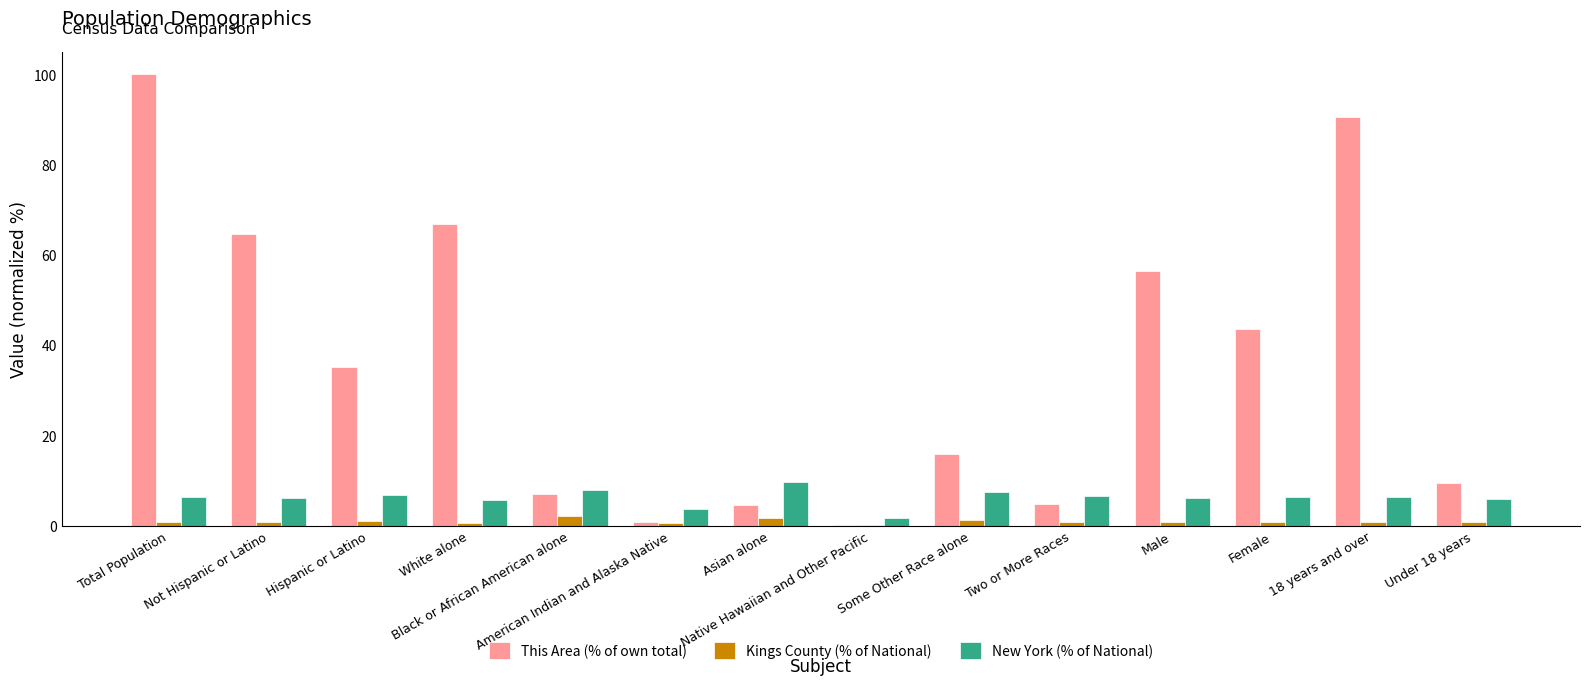

Which category has the highest value across all series?

Total Population